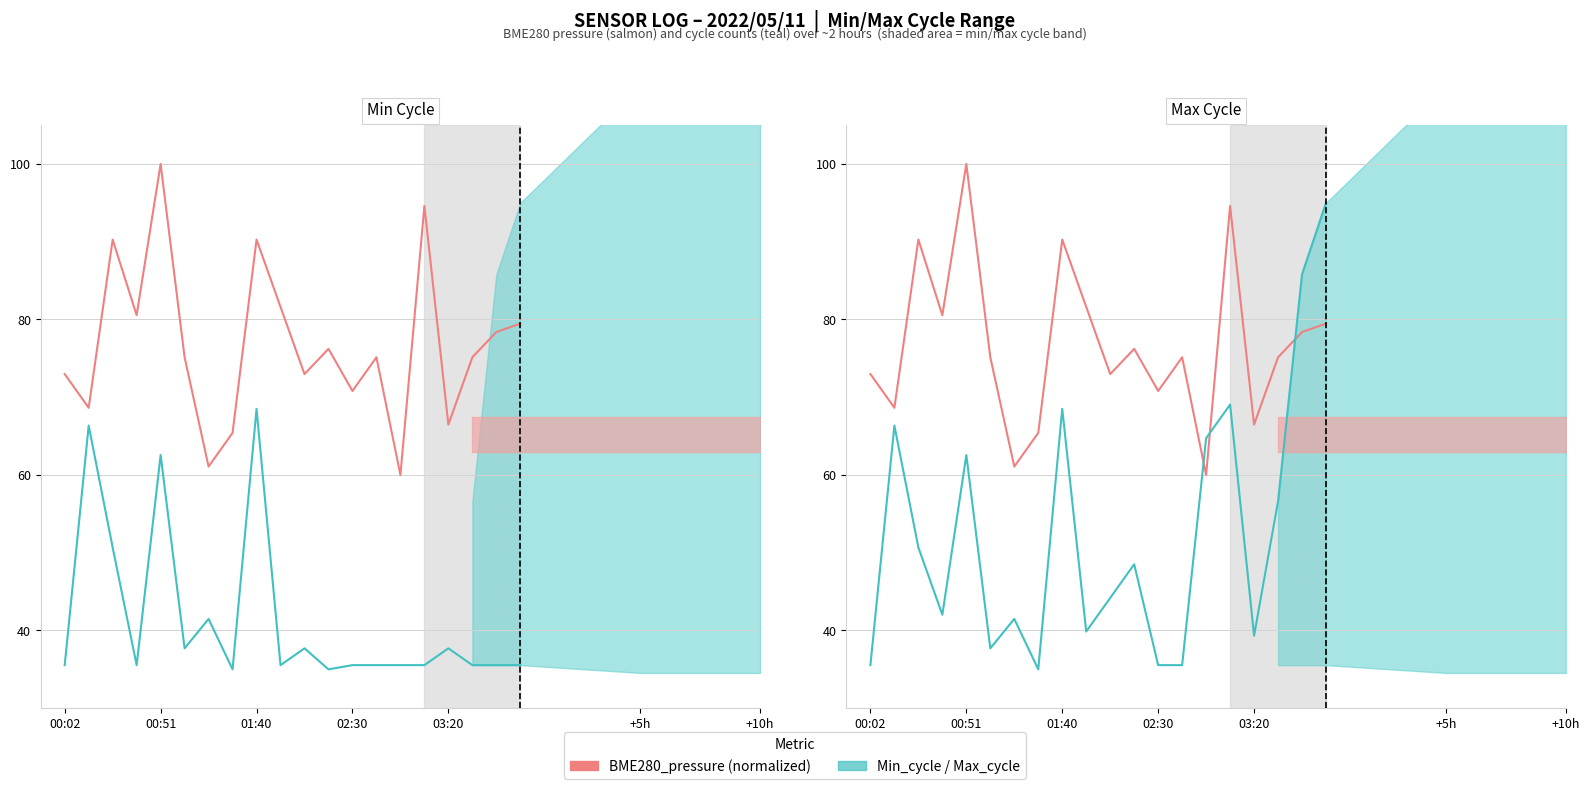

What is the value of the Max_cycle point at the 11th from the left?

44.2